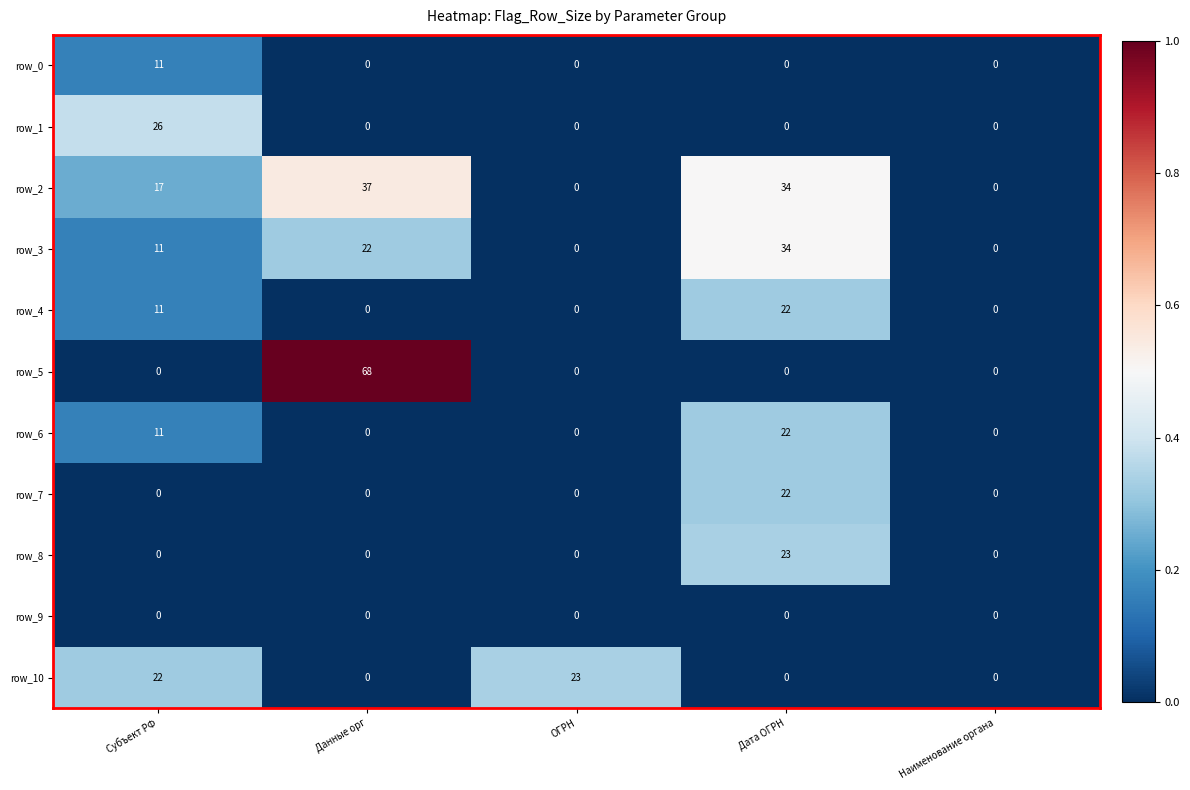

What value does the row_3 series have at Данные орг, to the nearest 10?

20